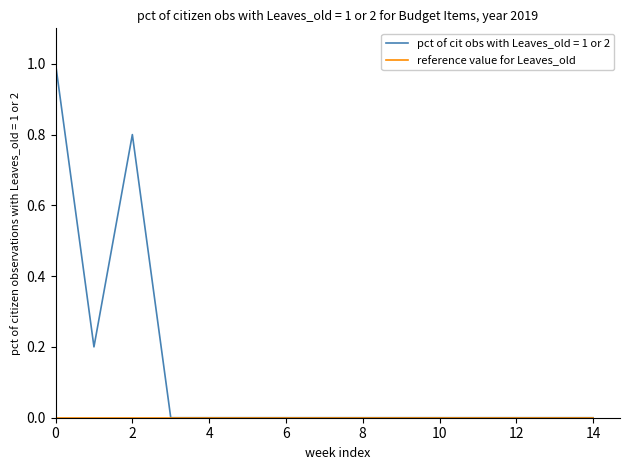

Which series has the largest total across all categories?

pct of cit obs with Leaves_old = 1 or 2